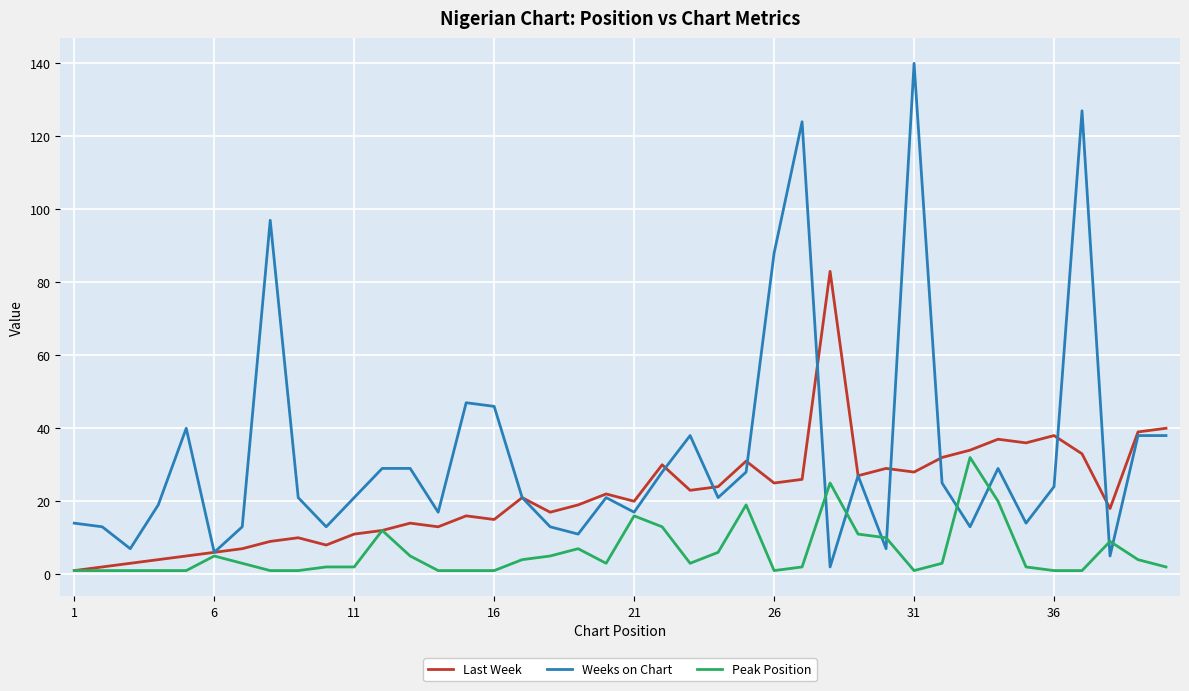

What are all the series names shown in the legend?

Last Week, Weeks on Chart, Peak Position